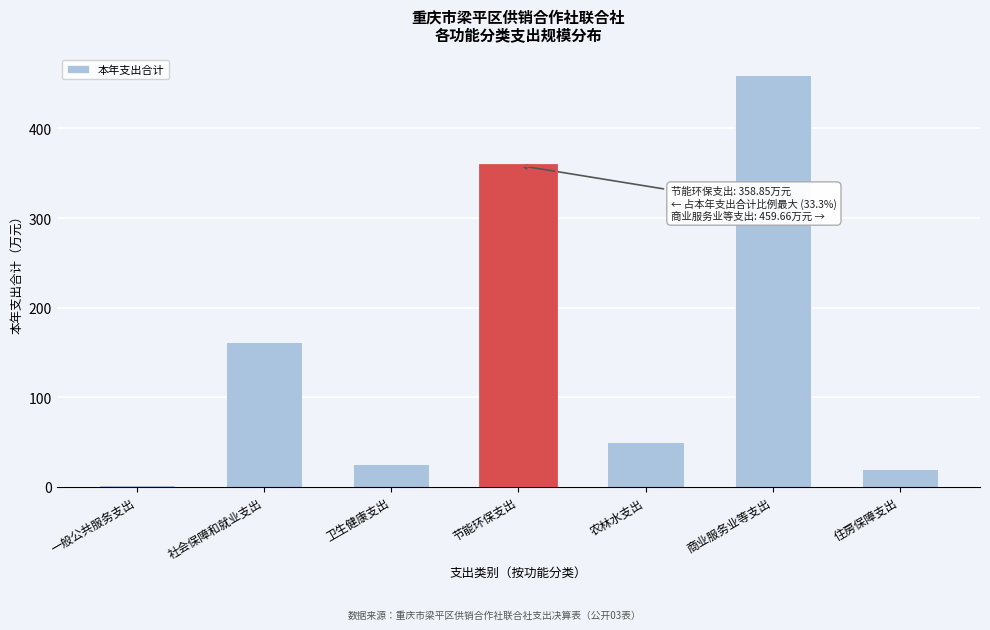

Between 农林水支出 and 卫生健康支出, which is larger?

农林水支出